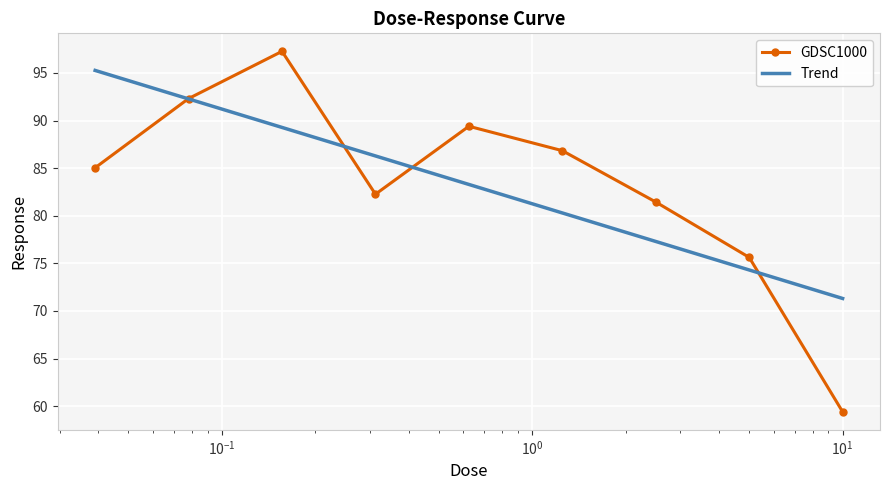

Which series has the largest range (max minus min)?

GDSC1000